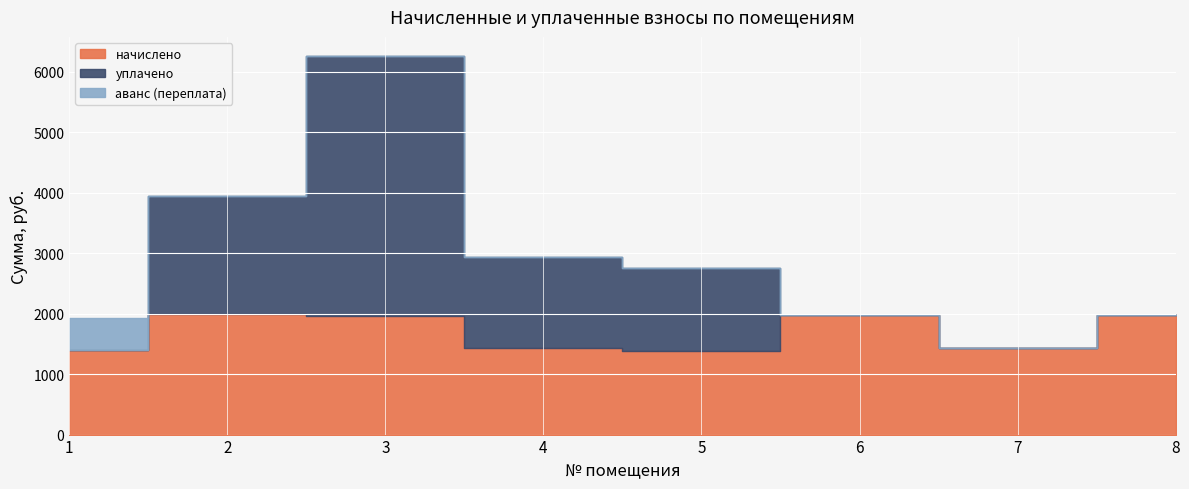

What is the total value across all series at 1?

1929.9